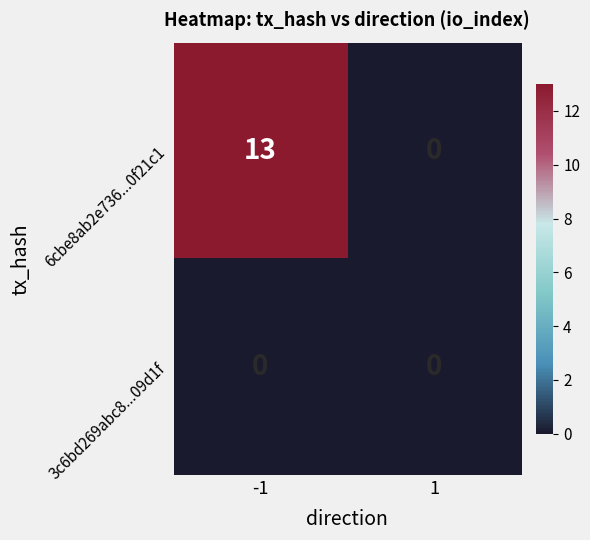

What is the greatest value displayed?

13